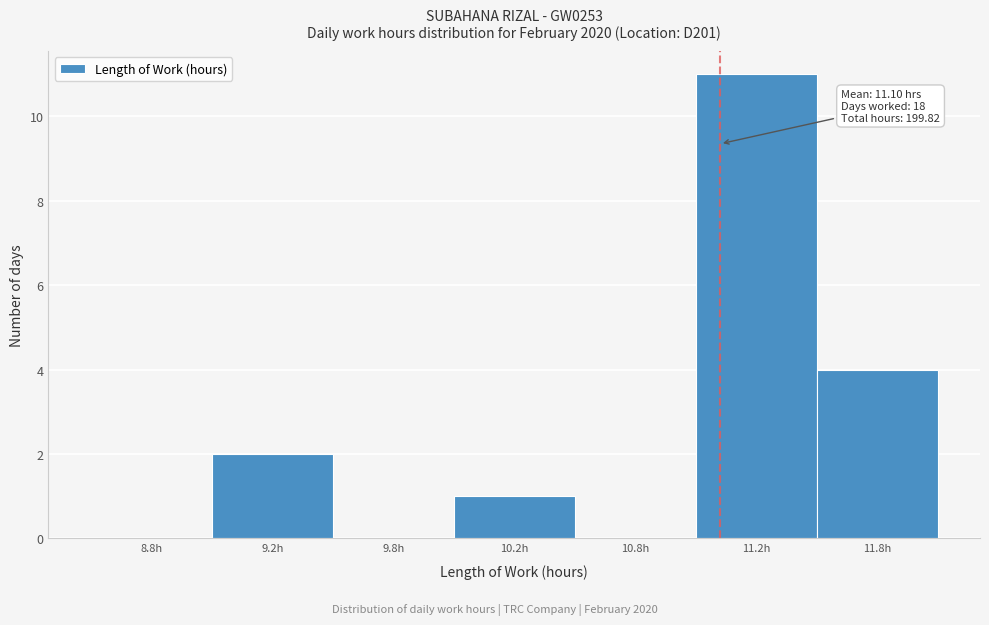

Reading right to left, list all the values displayed in this chart.

11.8h=4	11.2h=11	10.8h=0	10.2h=1	9.8h=0	9.2h=2	8.8h=0